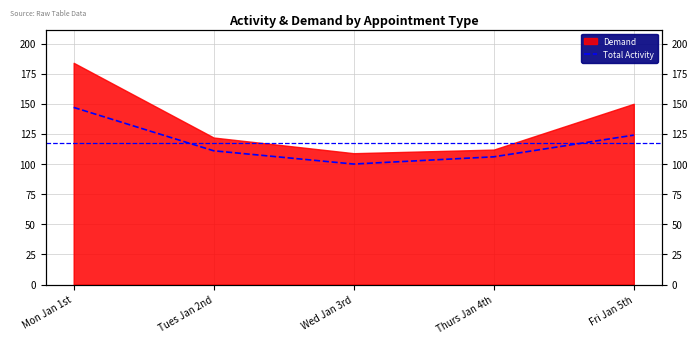

Rank the categories by value from highest to lowest.

Mon Jan 1st, Fri Jan 5th, Tues Jan 2nd, Thurs Jan 4th, Wed Jan 3rd